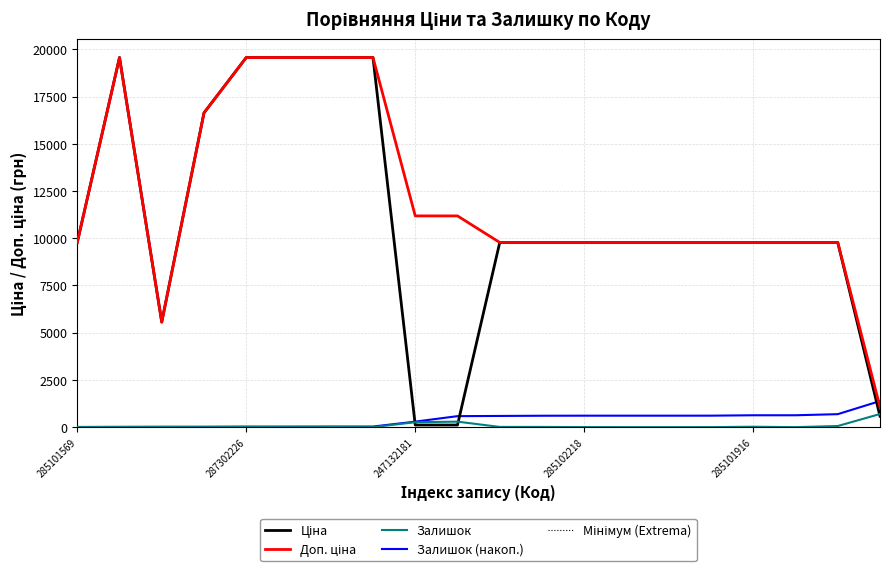

Does the chart have visible grid lines?

Yes